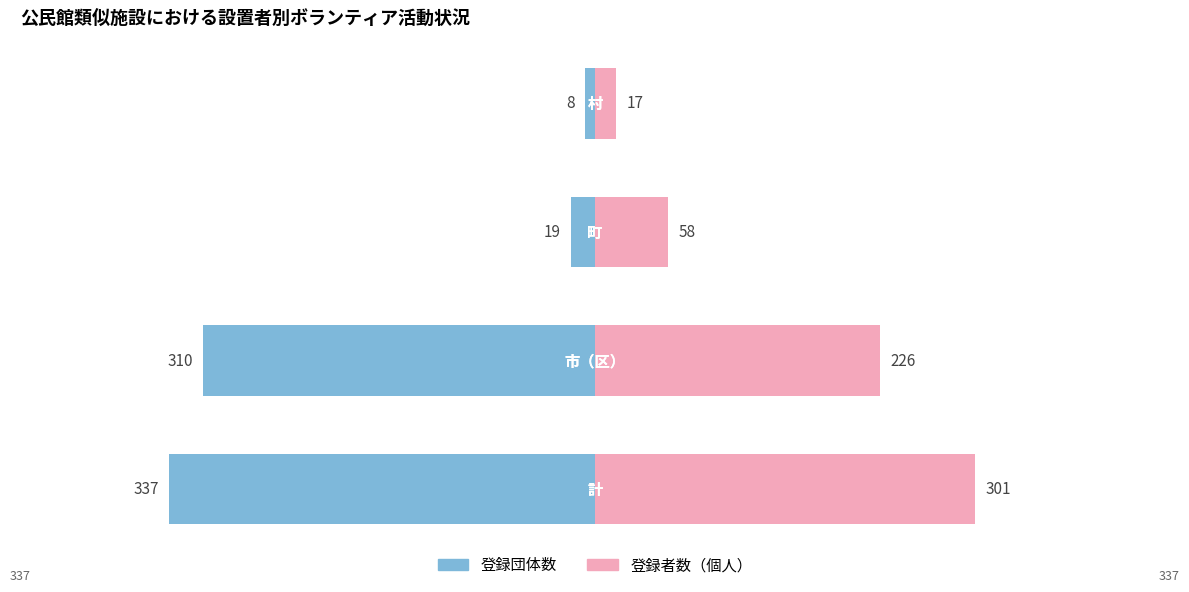

Reading left to right, transcribe all the data shown in this chart.

登録団体数: -337	-310	-19	-8
登録者数（個人）: 301	226	58	17